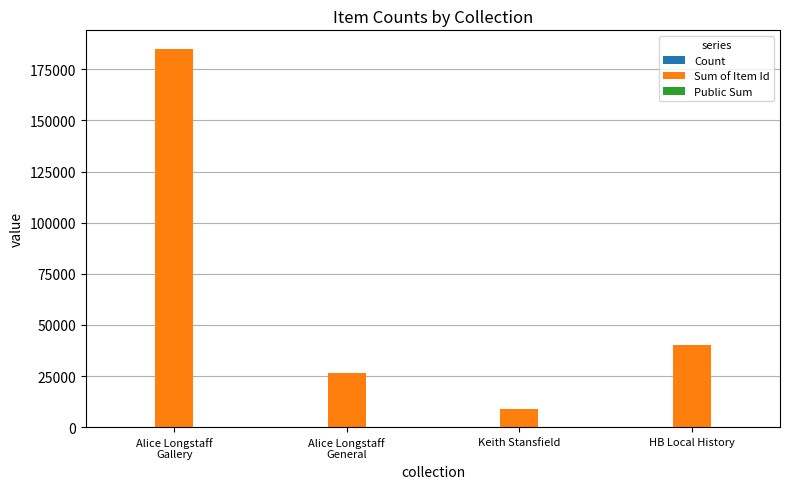

What is the sum of all Sum of Item Id values?

260142